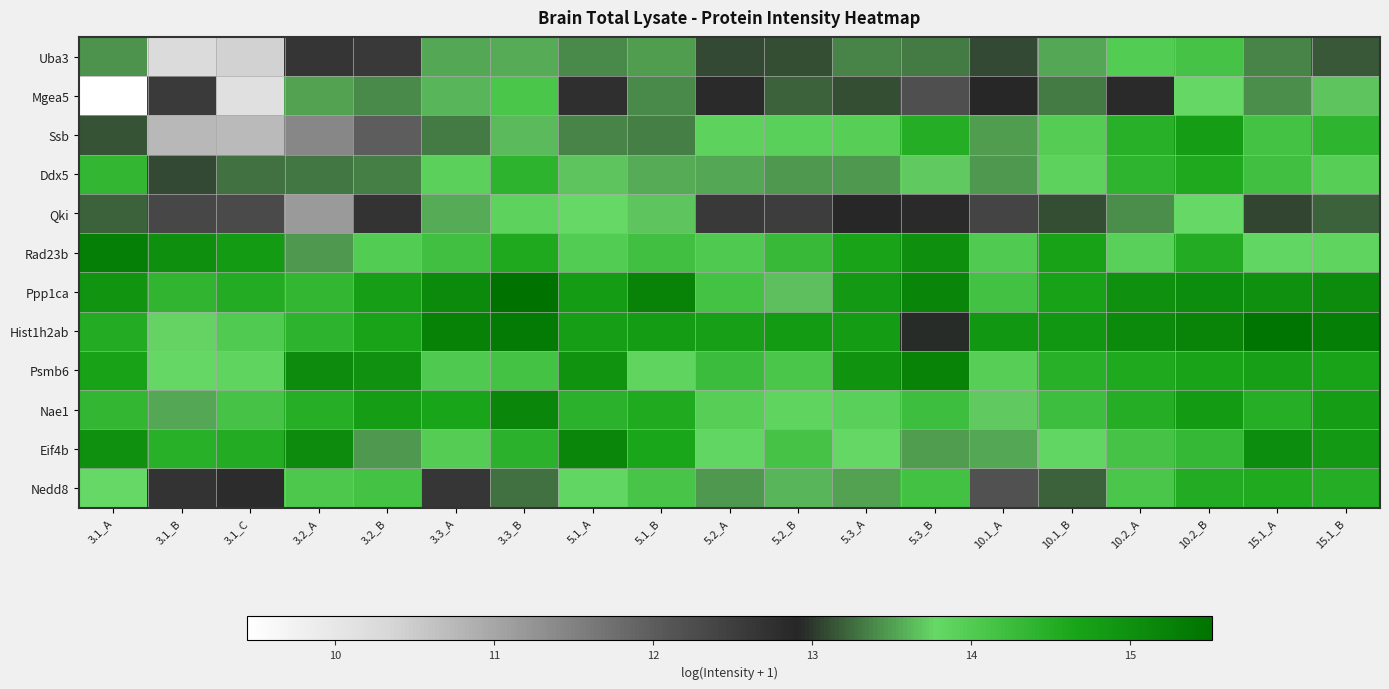

At 10.2_A, list the series in order from largest to smallest.

Hist1h2ab, Ppp1ca, Psmb6, Nae1, Ssb, Ddx5, Eif4b, Nedd8, Uba3, Rad23b, Qki, Mgea5